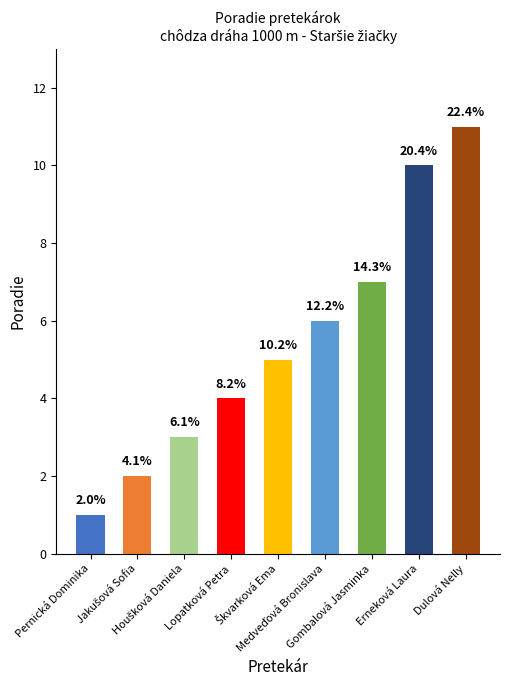

How many bars are there in total?

9